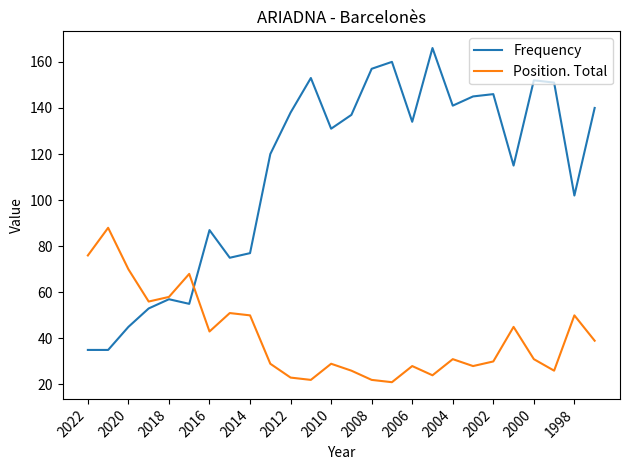

In Frequency, how many points are higher than both neighbors (excluding endpoints)?

7